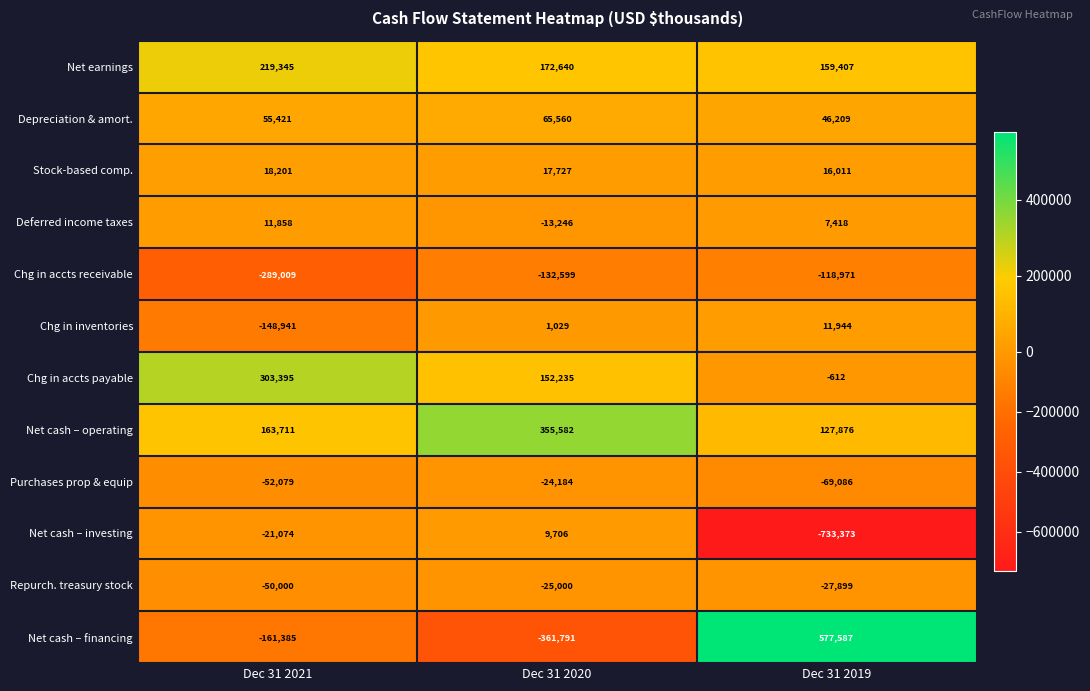

How many Repurch. treasury stock values are between -50000 and -25000?

3